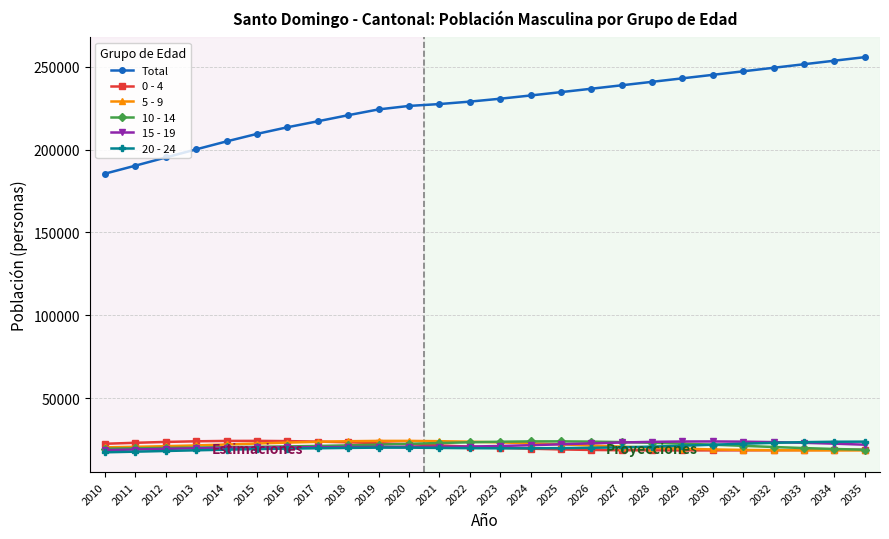

Is the value of 20 - 24 at 2015 greater than the value of Total at 2034?

No